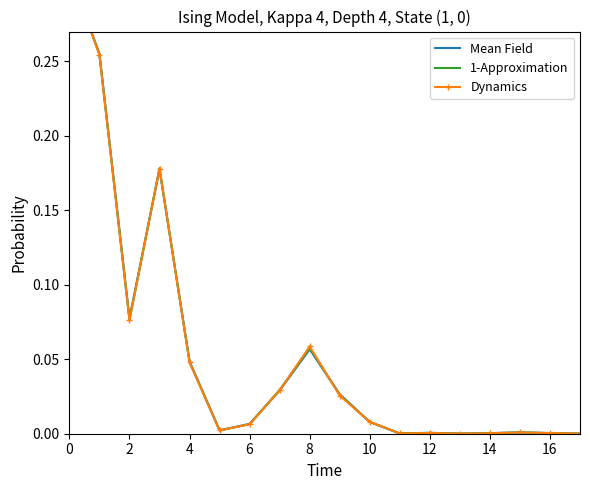

Reading right to left, what are all the values shown in this chart?

Mean Field: 0.0	0.0	0.0	0.0	0.0	0.0	0.0	0.0	0.0	0.1	0.0	0.0	0.0	0.0	0.2	0.1	0.3	0.3
1-Approximation: 0.0	0.0	0.0	0.0	0.0	0.0	0.0	0.0	0.0	0.1	0.0	0.0	0.0	0.0	0.2	0.1	0.3	0.3
Dynamics: 0.0	0.0	0.0	0.0	0.0	0.0	0.0	0.0	0.0	0.1	0.0	0.0	0.0	0.0	0.2	0.1	0.3	0.3